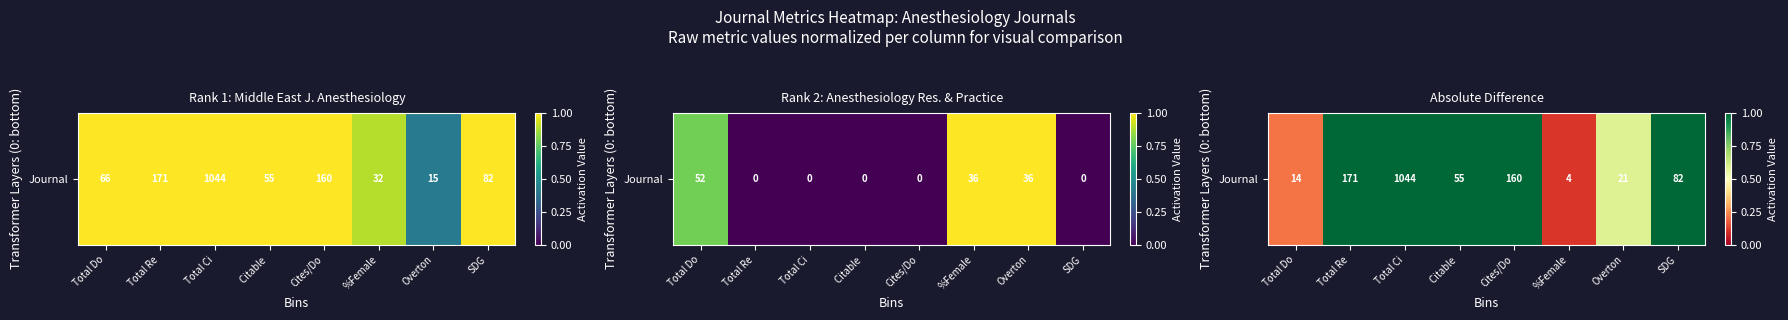

The value at SDG is 1.0. True or false?

True